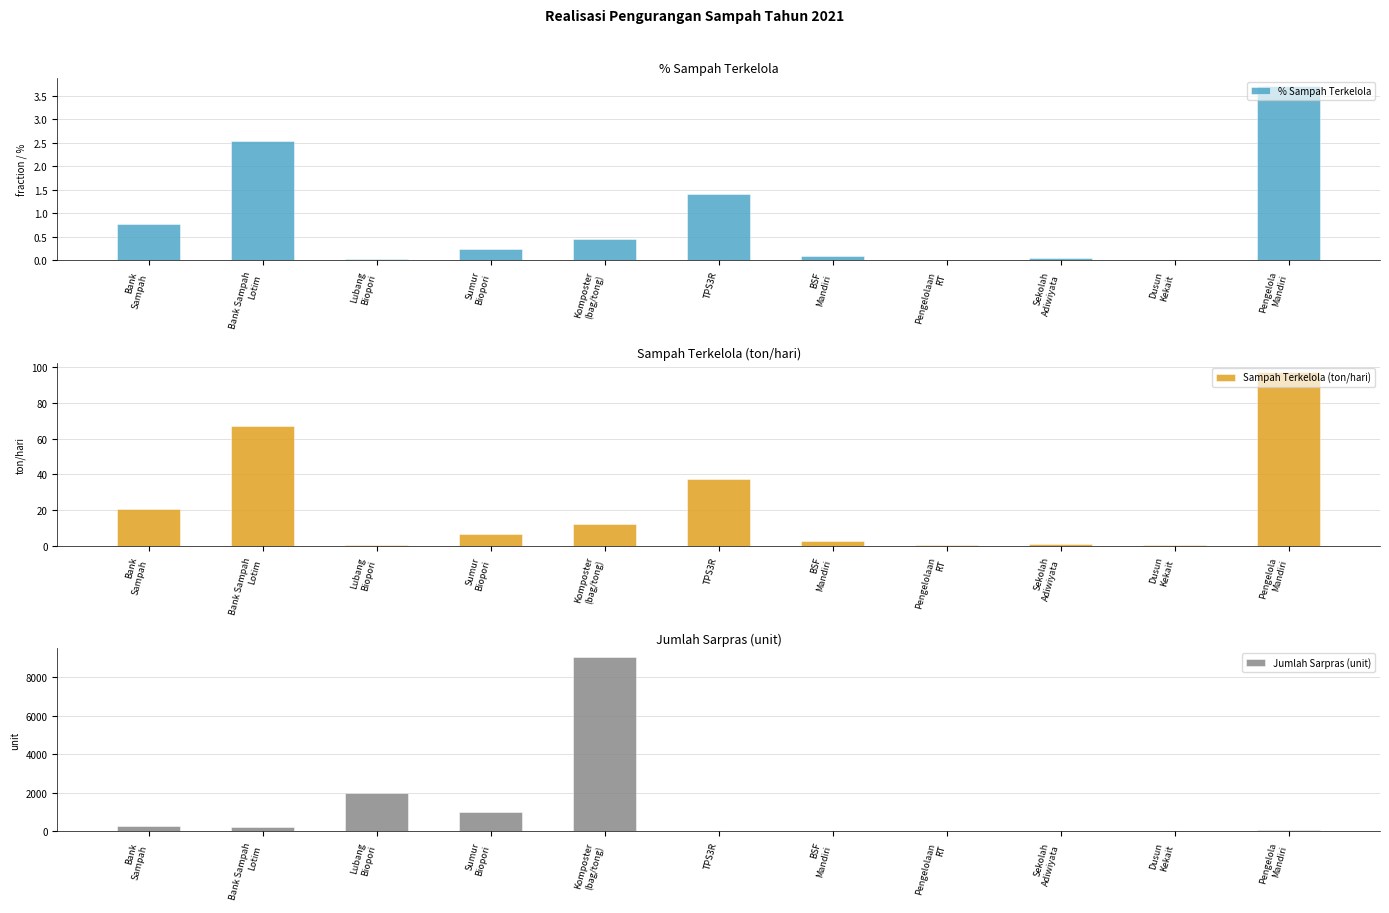

What is the sum of all Sampah Terkelola (ton/hari) values?

246.4